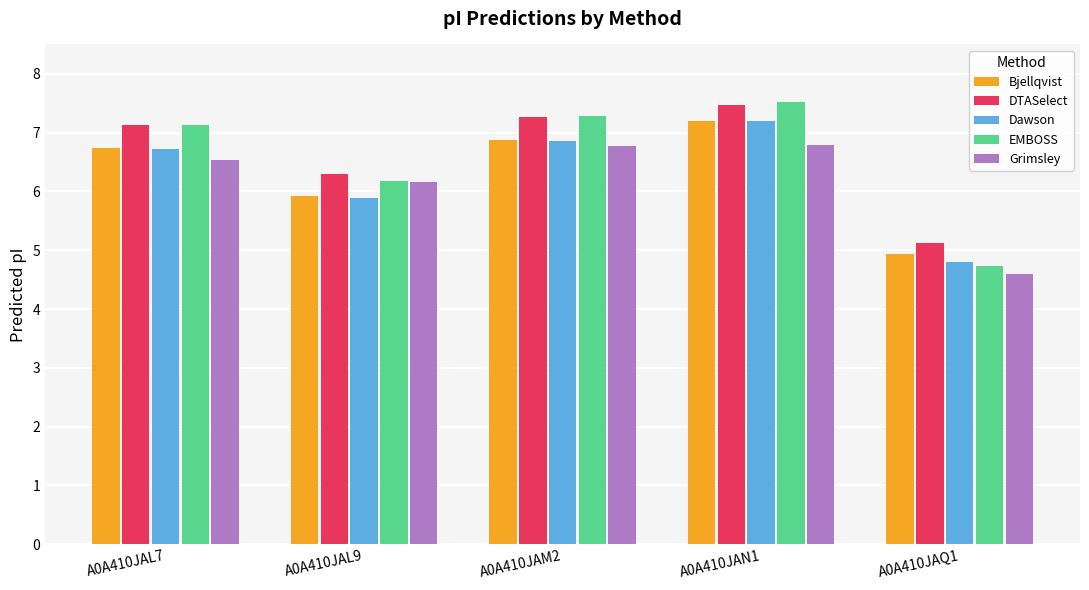

What is the label of the 5th bar from the left?

A0A410JAQ1